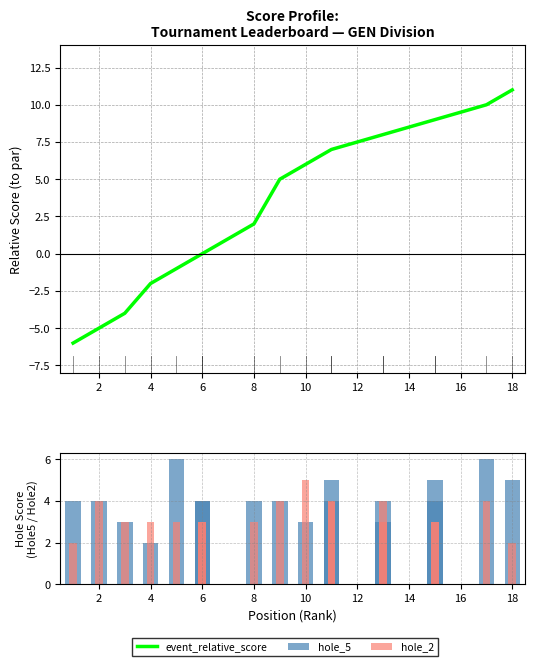

Is it true that event_relative_score equals 9 at 15?

True